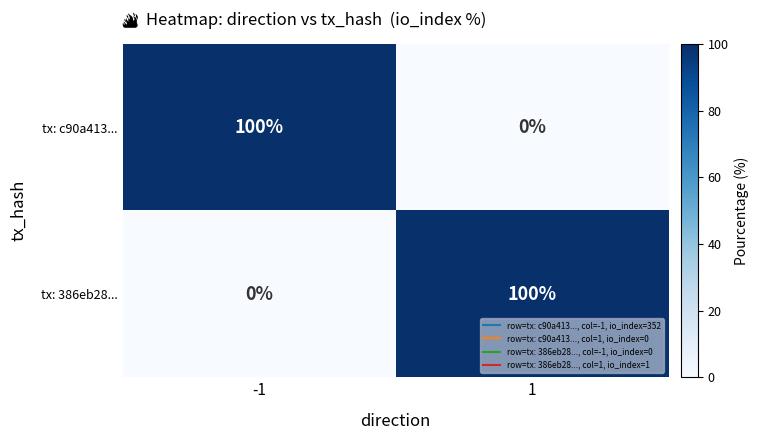

What is the difference between the highest and lowest values at -1?

100